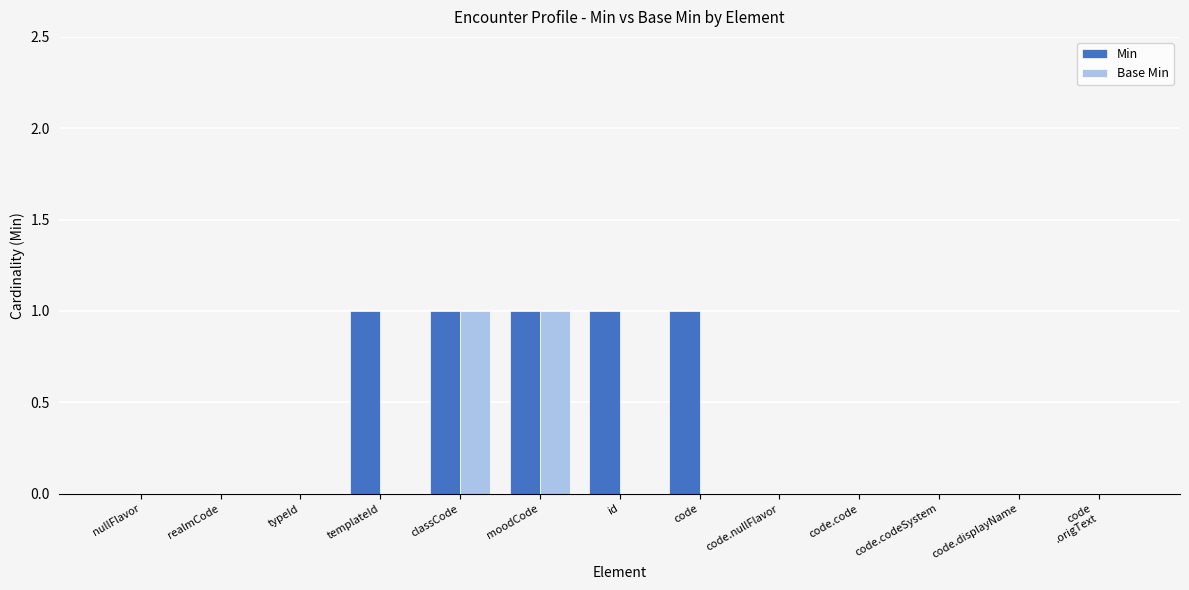

Which series has the largest total across all categories?

Min